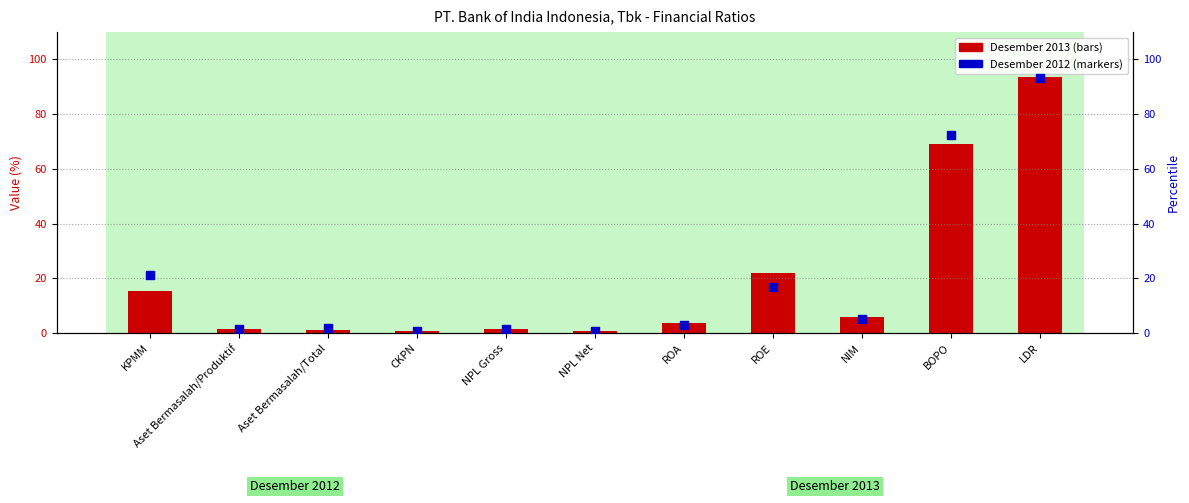

Which series contains the lowest Y value?

Desember 2013